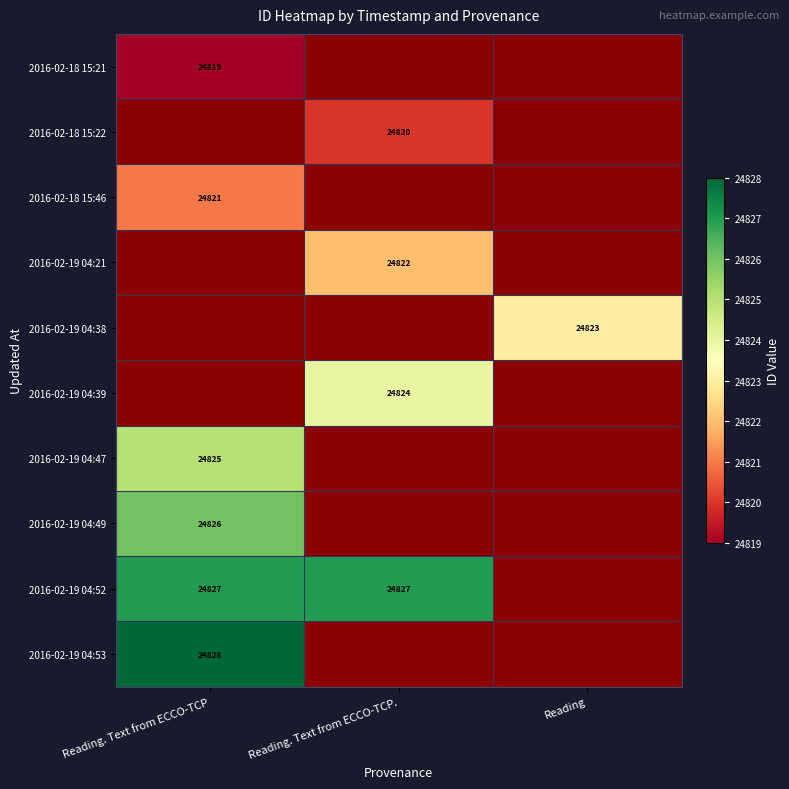

Which has a higher value, Reading or Reading. Text from ECCO-TCP.?

Reading. Text from ECCO-TCP.